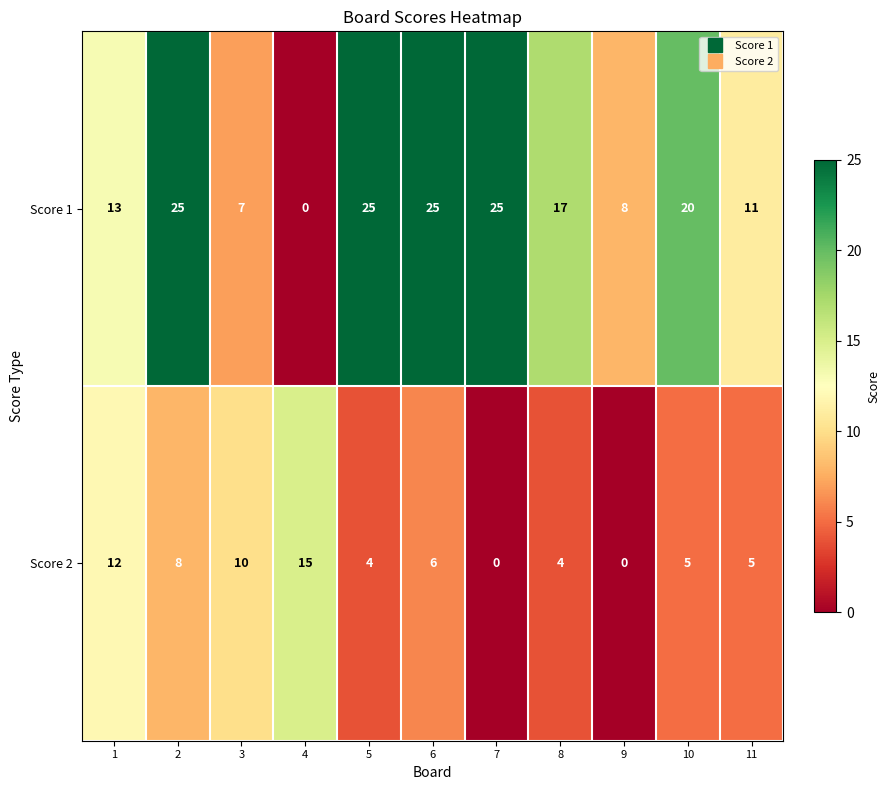

Reading left to right, extract all data points from this chart.

Score 1: 1=13	2=25	3=7	4=0	5=25	6=25	7=25	8=17	9=8	10=20	11=11
Score 2: 1=12	2=8	3=10	4=15	5=4	6=6	7=0	8=4	9=0	10=5	11=5